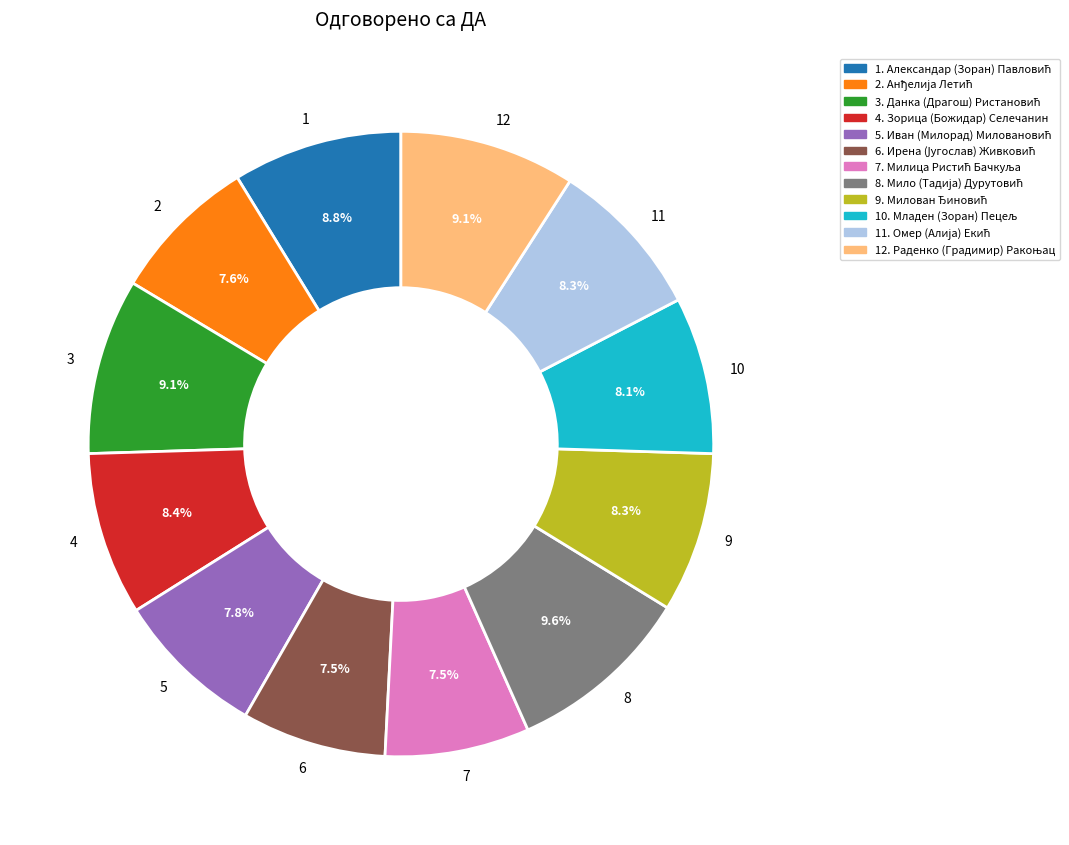

What is the total percentage of 12 and 5?

16.9%